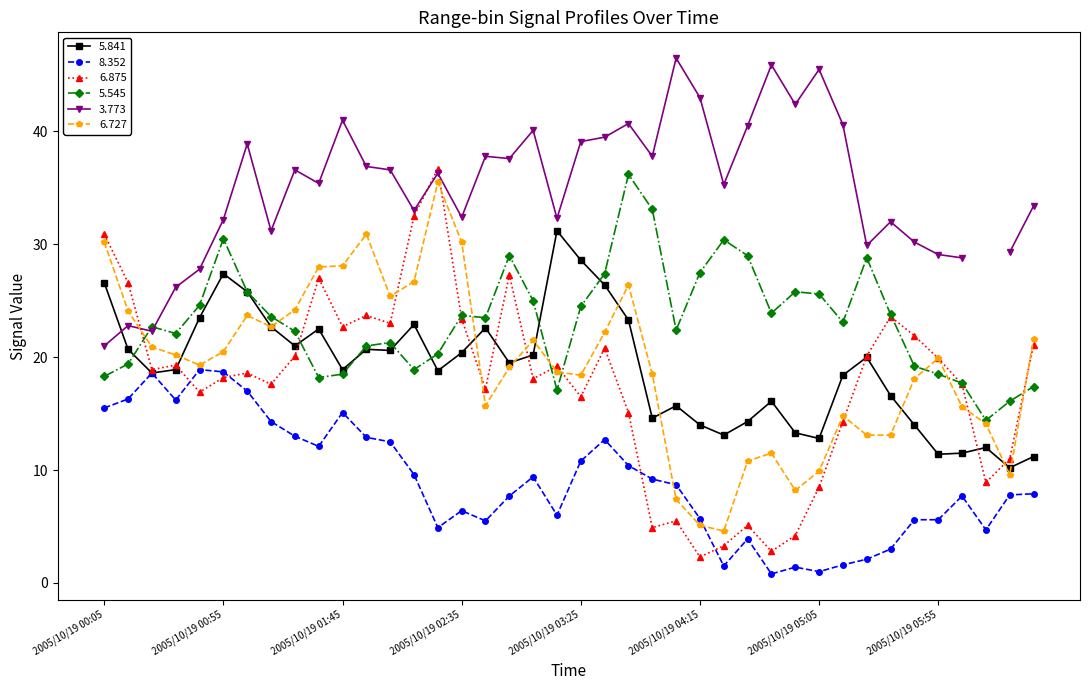

At which label is 5.841 closest to 20?

2005/10/19 05:25